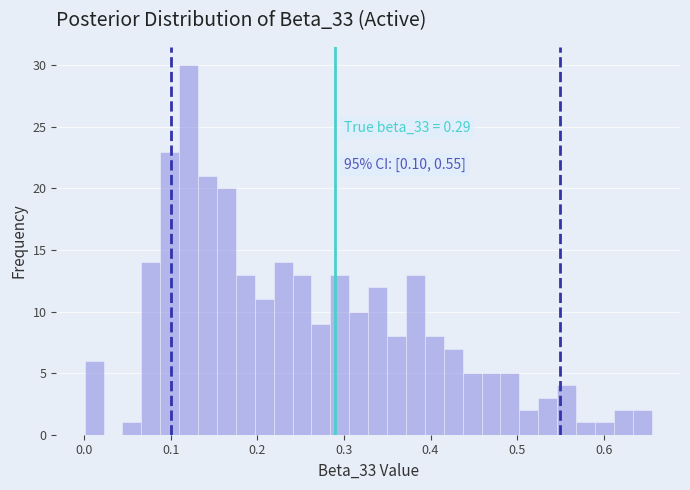

Around what value on the x-axis is the tallest bar? Give the approximate position of its centre, as read against the axis.

0.12